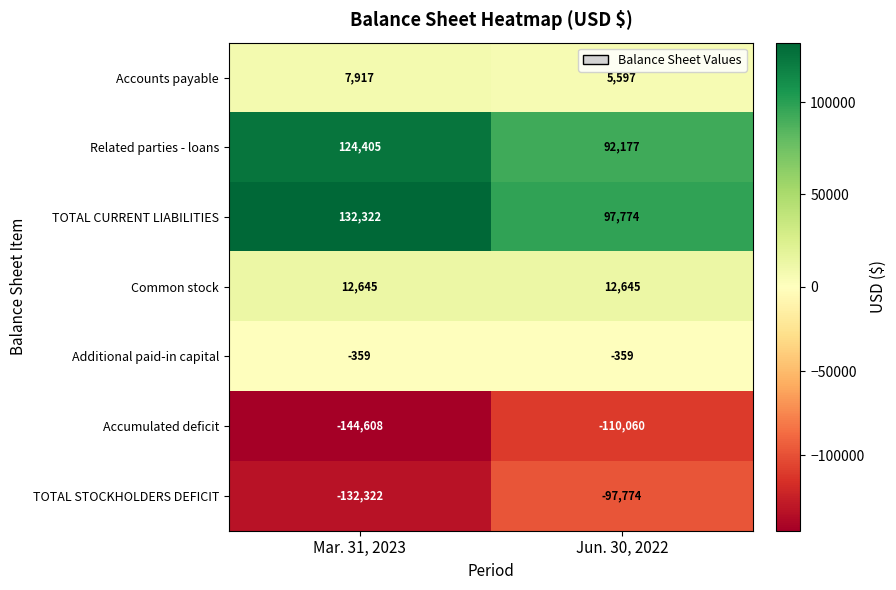

Is the value of TOTAL STOCKHOLDERS DEFICIT at Jun. 30, 2022 greater than the value of Common stock at Mar. 31, 2023?

No